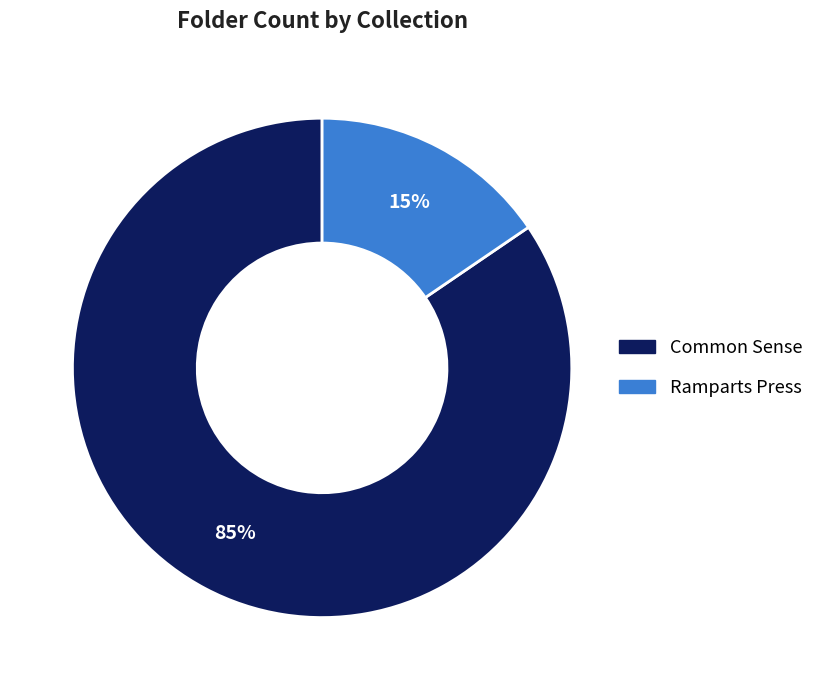

How many slices are in this pie chart?

2